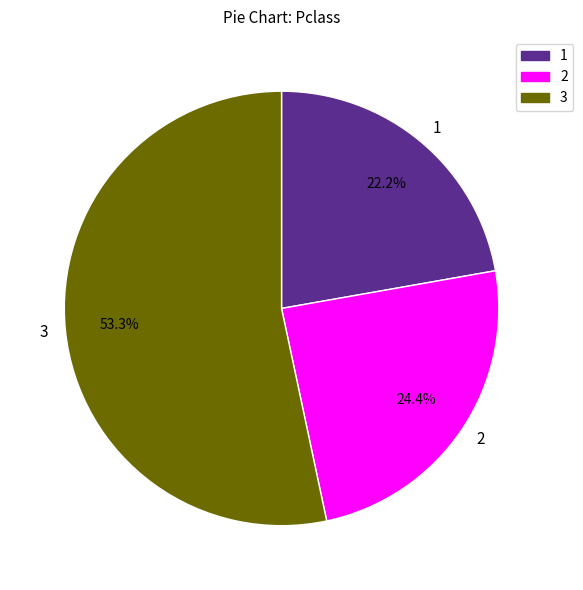

What is the ratio of the value at 2 to the value at 3?

0.5